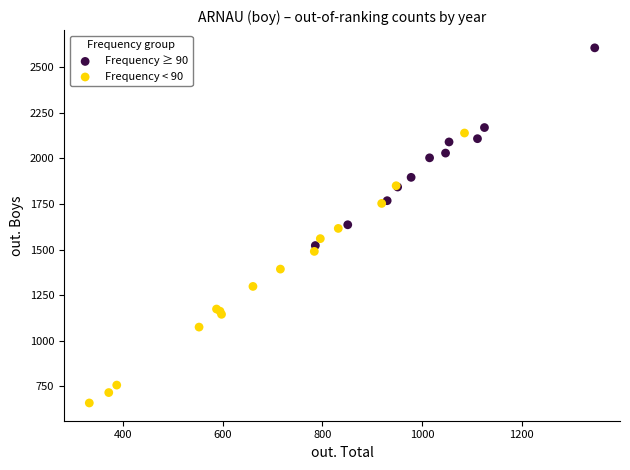

Which series has the largest Y range (max minus min)?

Frequency < 90